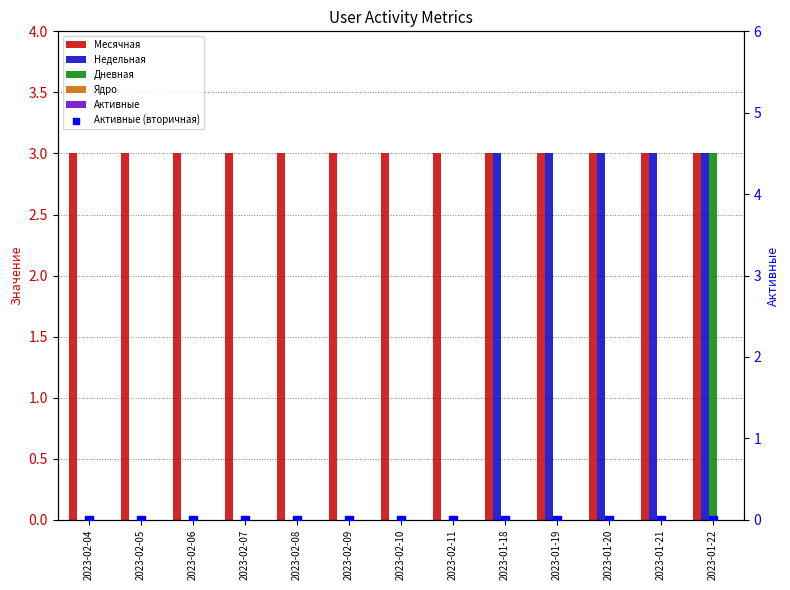

At how many categories does at least one series exceed 2?

13